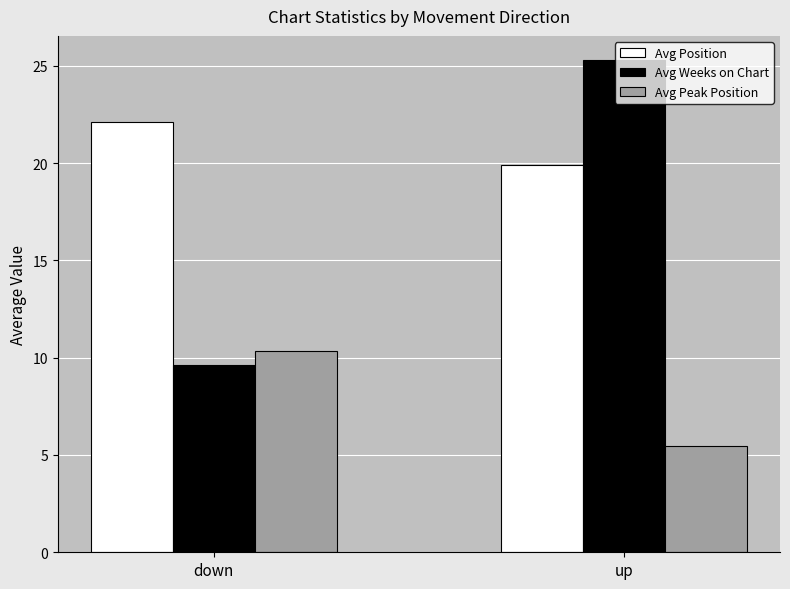

Reading left to right, transcribe all the data shown in this chart.

Avg Position: 22.1	19.9
Avg Weeks on Chart: 9.6	25.3
Avg Peak Position: 10.4	5.4